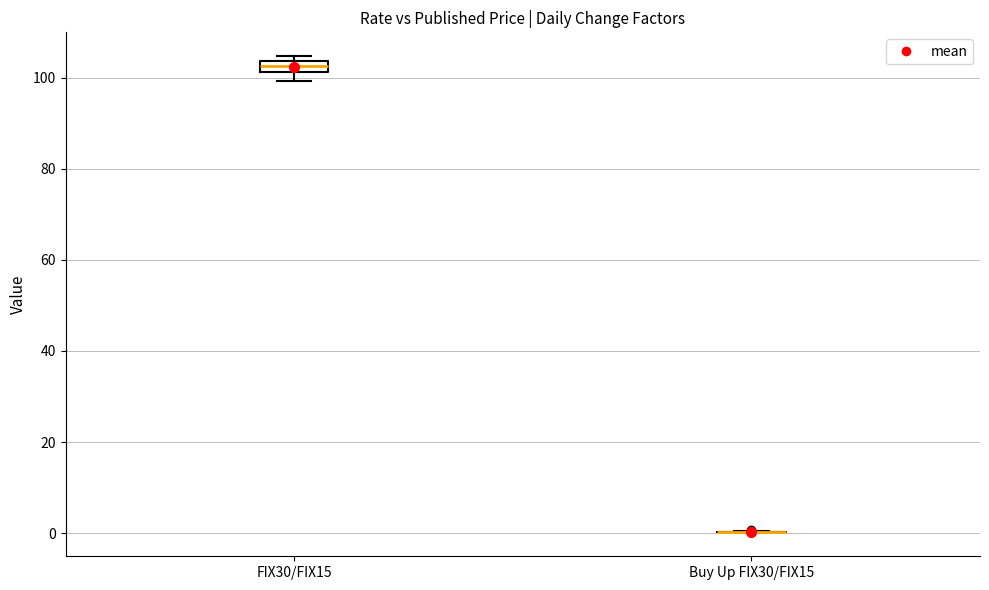

Which box is the tallest, from its lower edge to its upper edge?

FIX30/FIX15